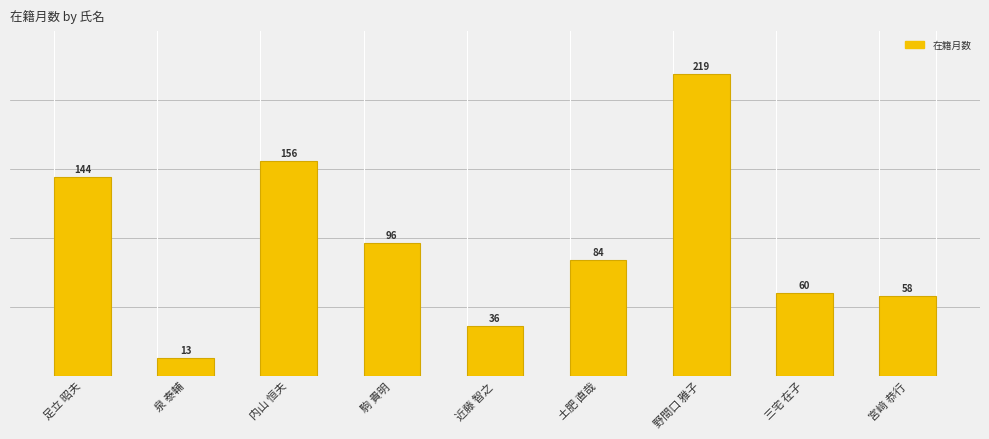

How many bars are there in total?

9